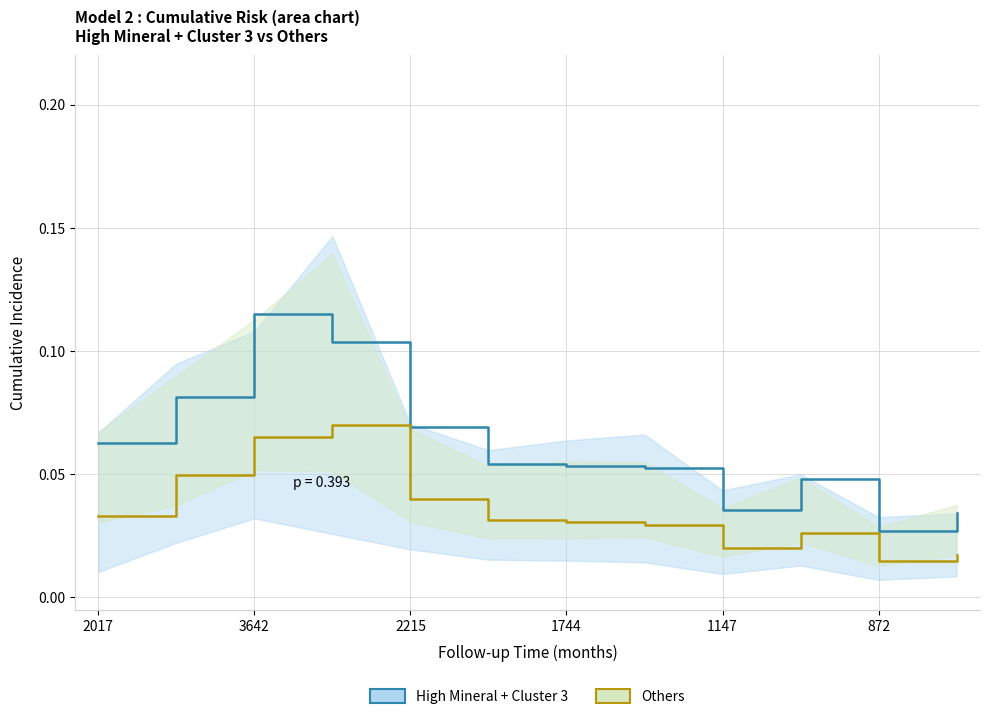

True or false: Others and High Mineral + Cluster 3 intersect in this chart.

False